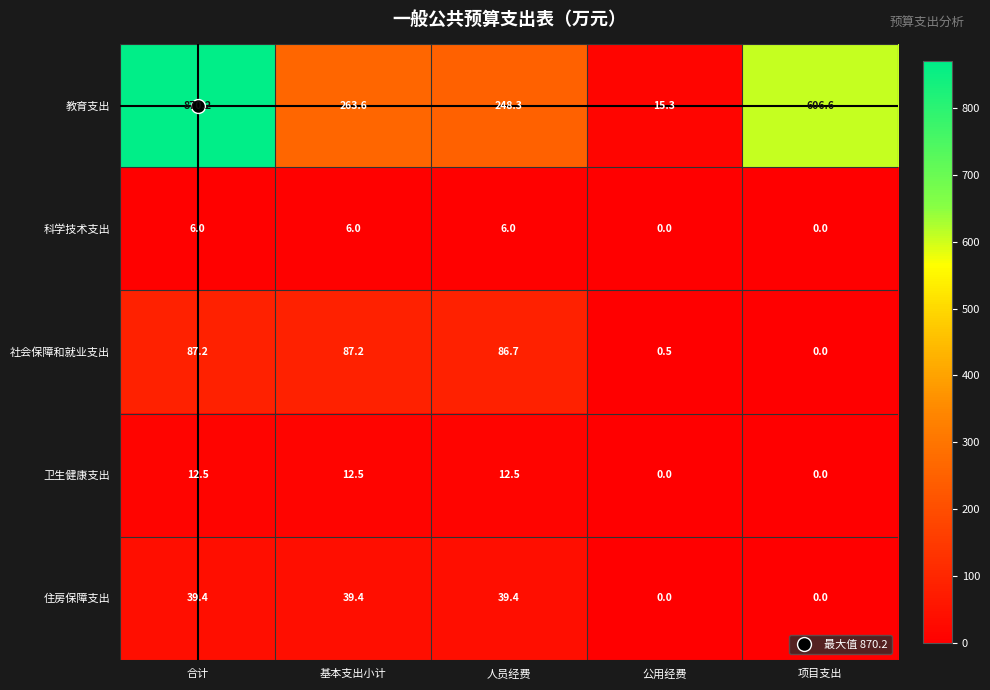

The value of 住房保障支出 at 基本支出小计 is 39.4. True or false?

True